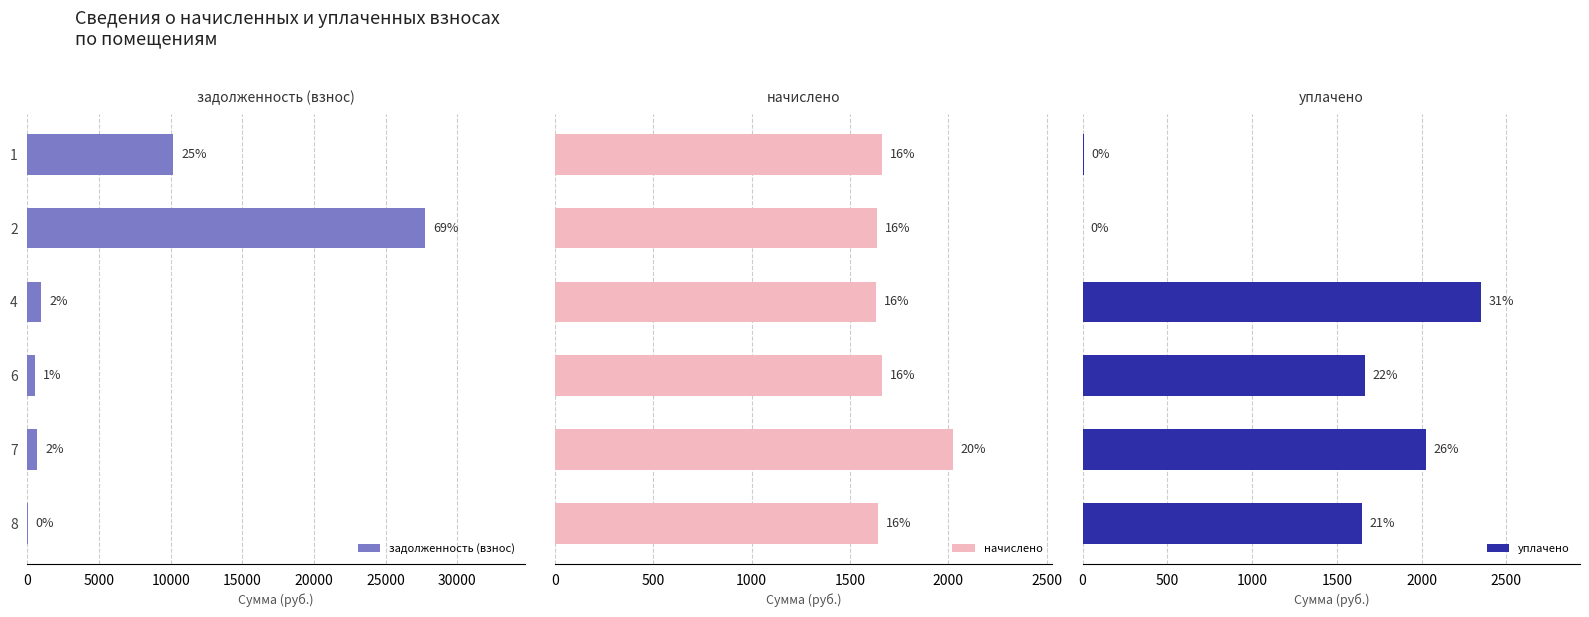

Reading right to left, list all the values displayed in this chart.

задолженность (взнос): 4.7	674.5	554.8	973.0	27778.0	10167.2
начислено: 1642.4	2023.6	1664.4	1631.4	1638.7	1664.4
уплачено: 1647.1	2023.6	1664.4	2347.8	0.0	6.5